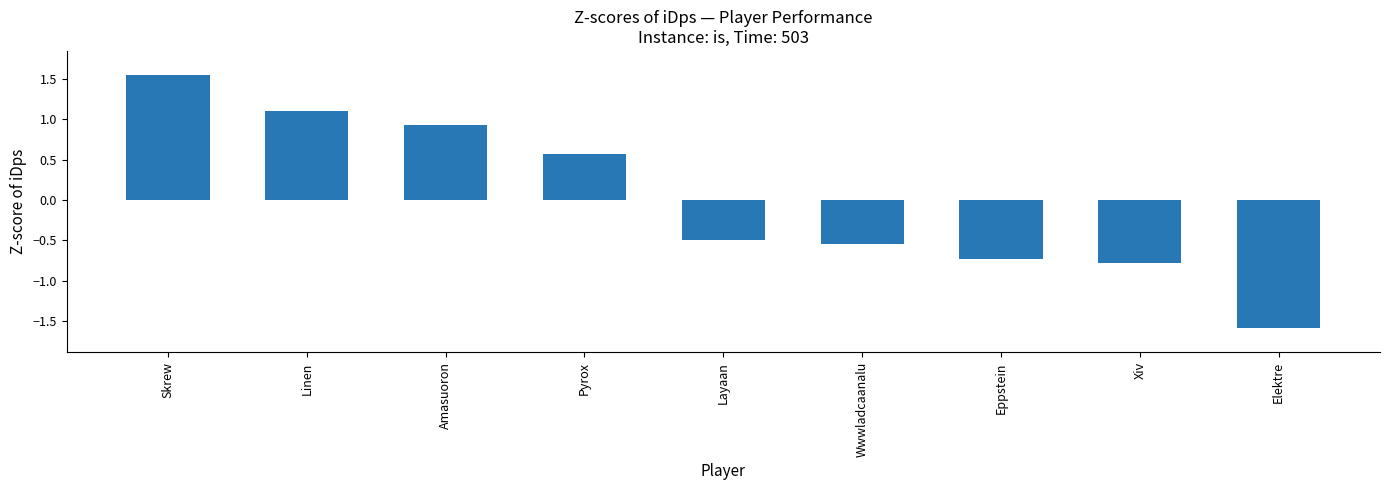

Where does the data first go above 0?

Skrew